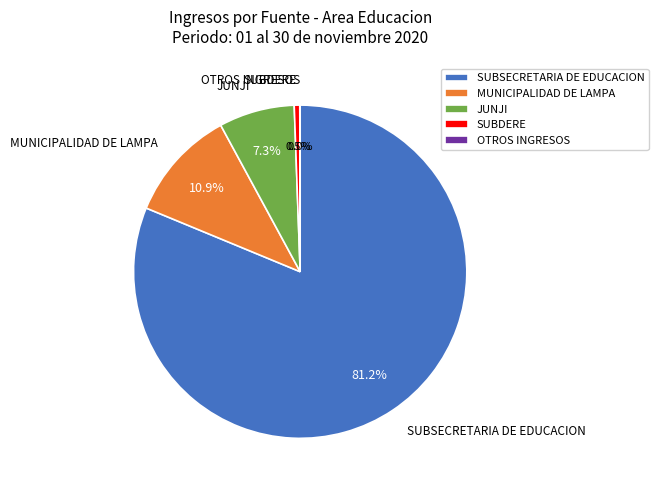

Is it true that SUBDERE is 10% of the pie?

False